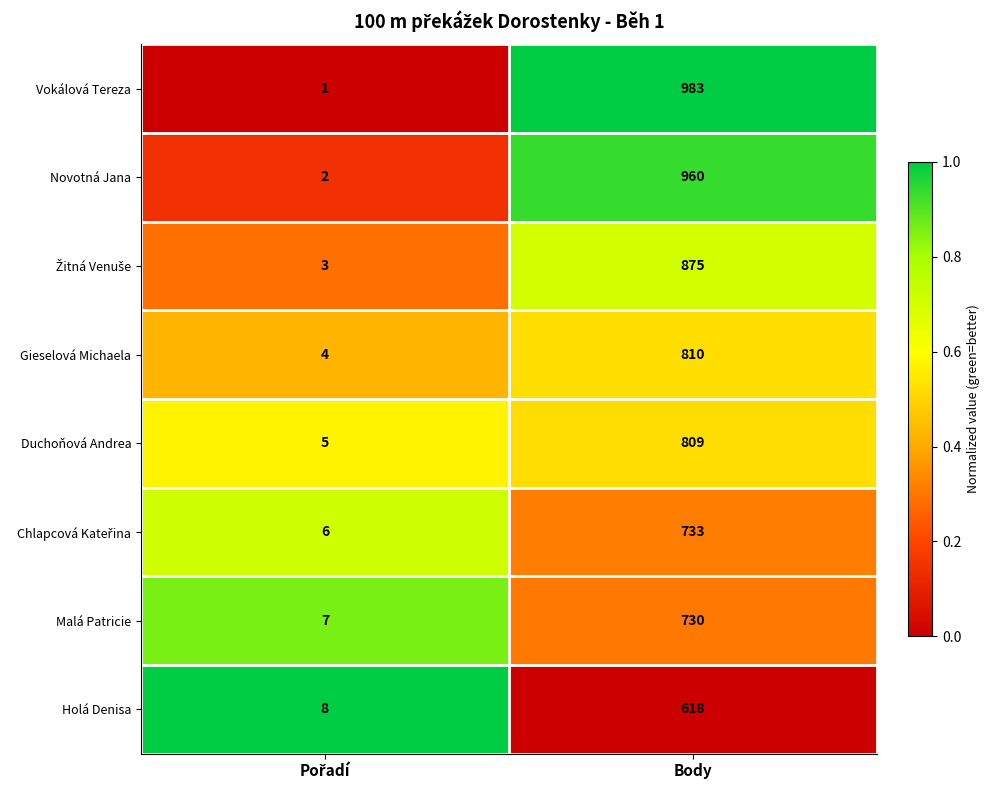

At which category is the sum across all series the highest?

Body